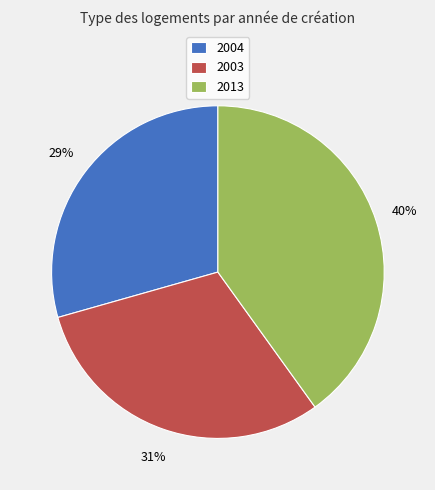

Between 2013 and 2004, which is larger?

2013